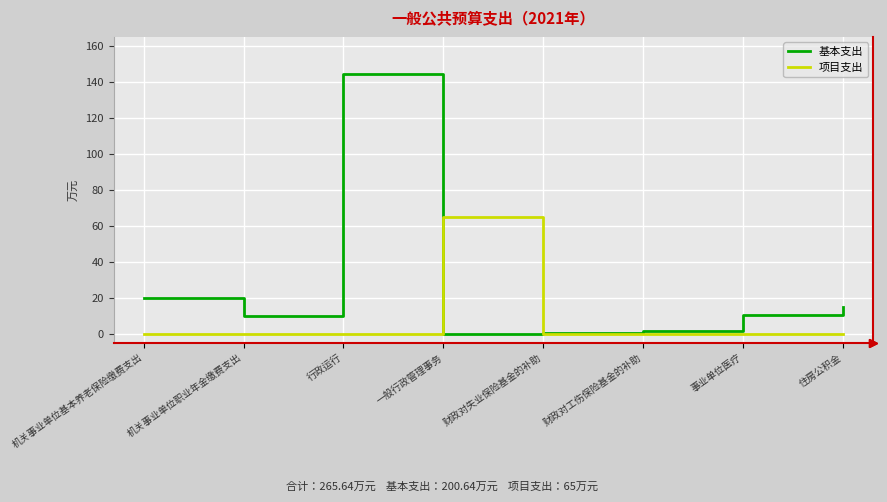

What position from the right is 机关事业单位基本养老保险缴费支出?

8